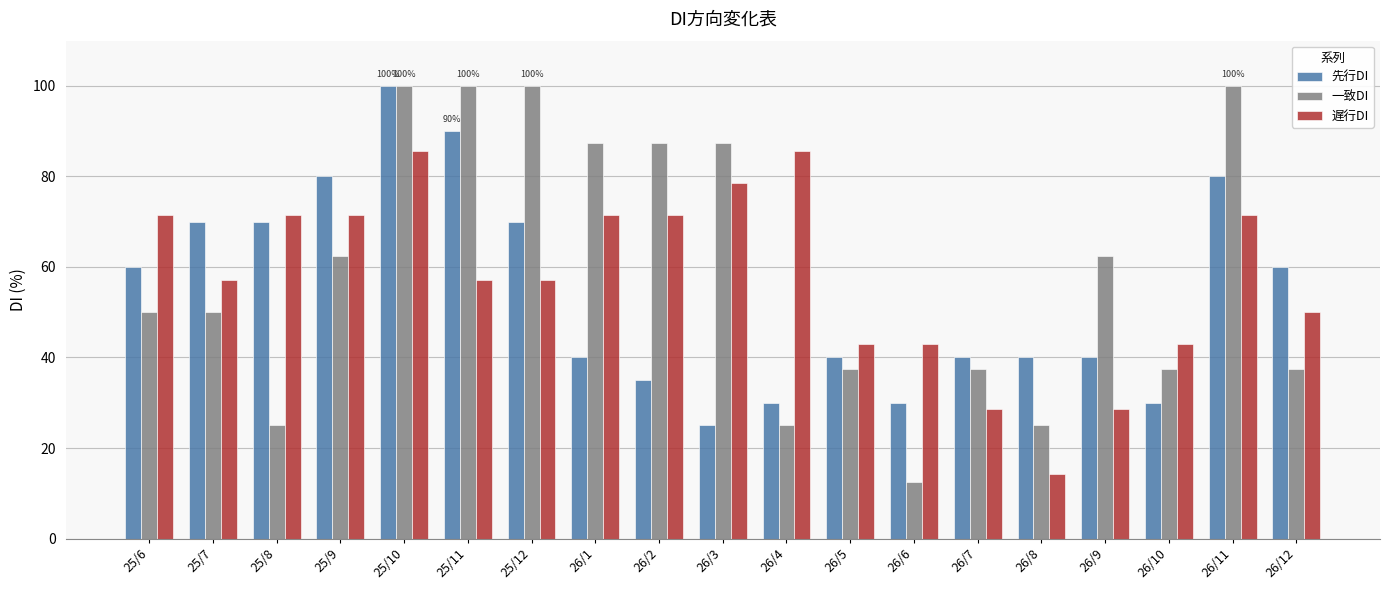

What is the minimum value shown in the chart?

12.5